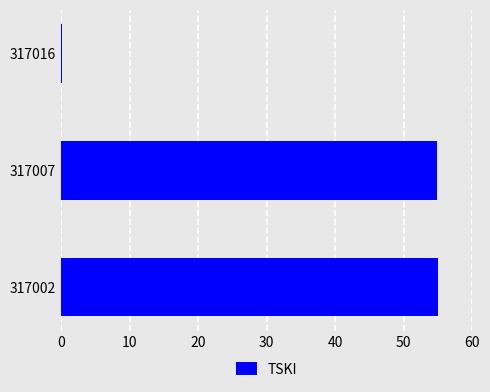

The chart shows a value of 36.1 at 317002. True or false?

False